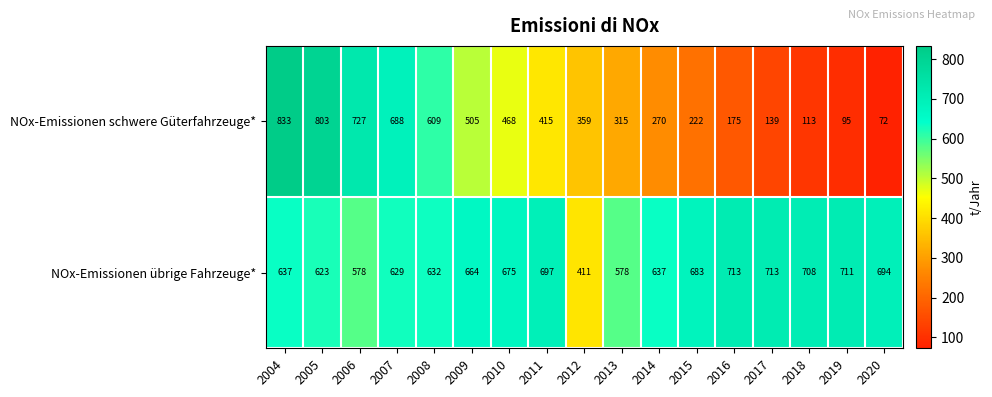

Read the NOx-Emissionen übrige Fahrzeuge* value at 2017, to the nearest 5.

715